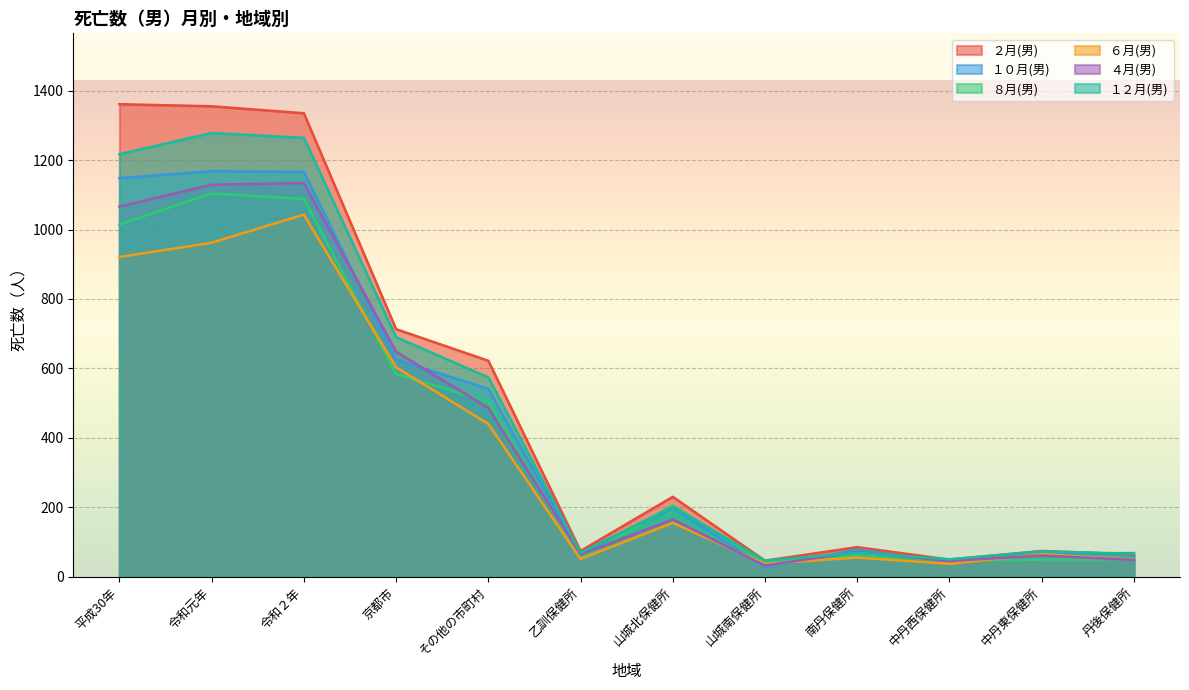

The value of １０月(男) at 山城北保健所 is 95. True or false?

False